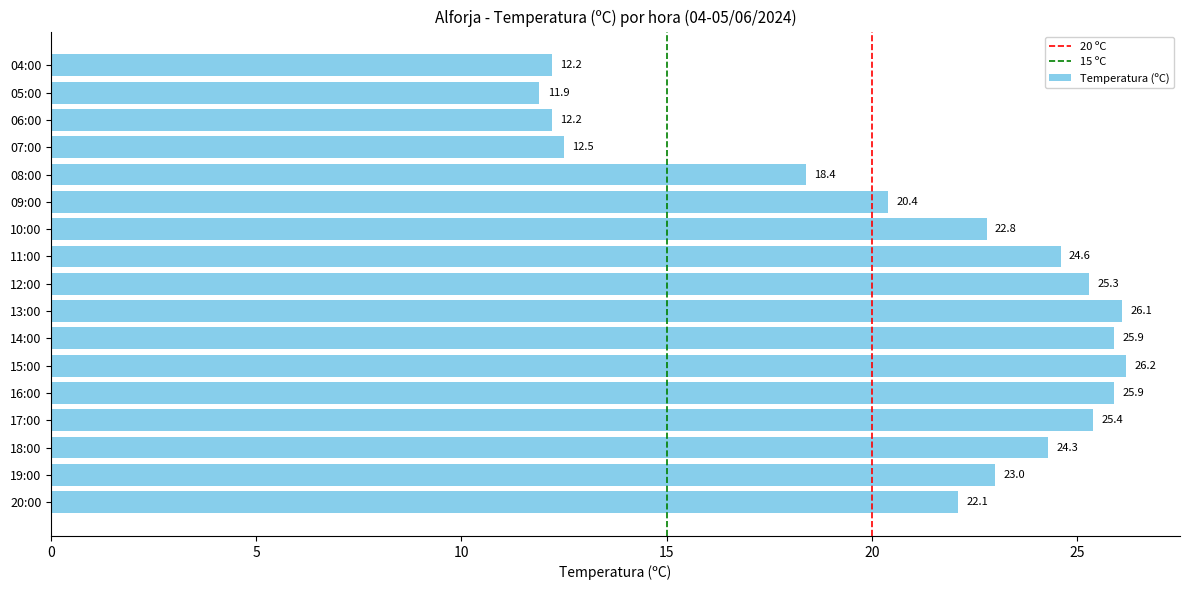

What is the sum of the values at 12:00 and 19:00?

48.3